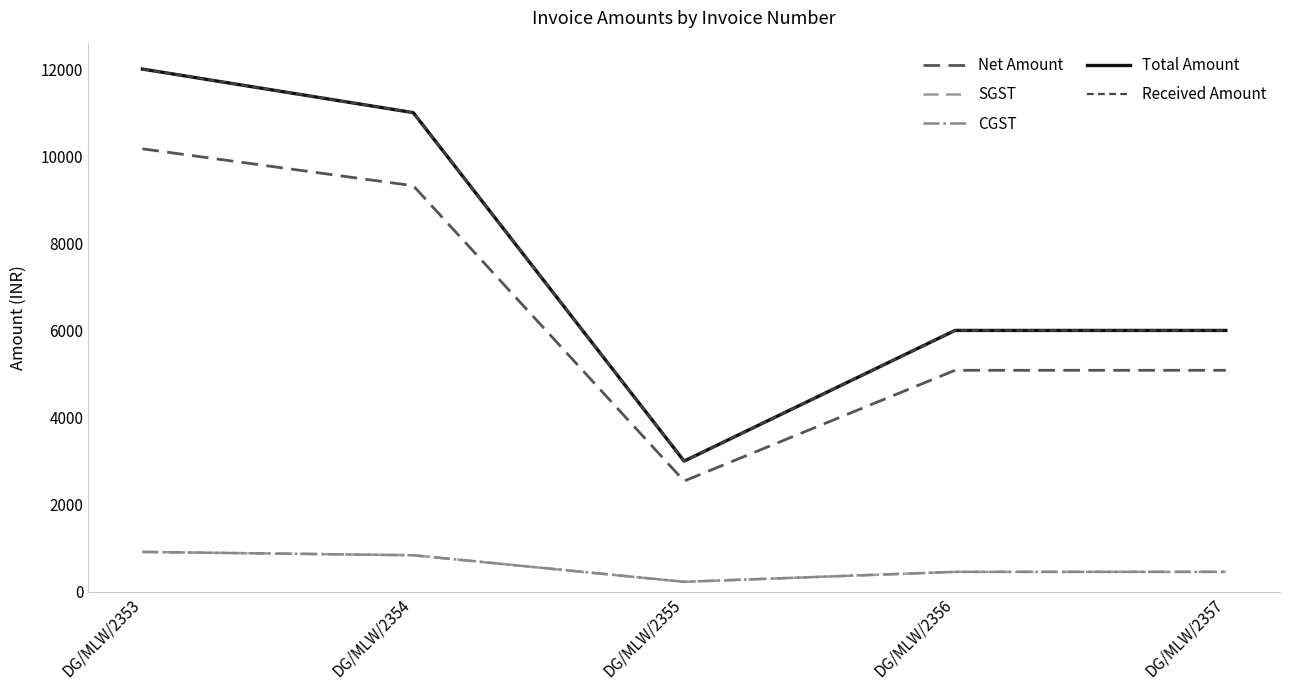

Is the value of SGST at DG/MLW/2353 greater than the value of CGST at DG/MLW/2355?

Yes